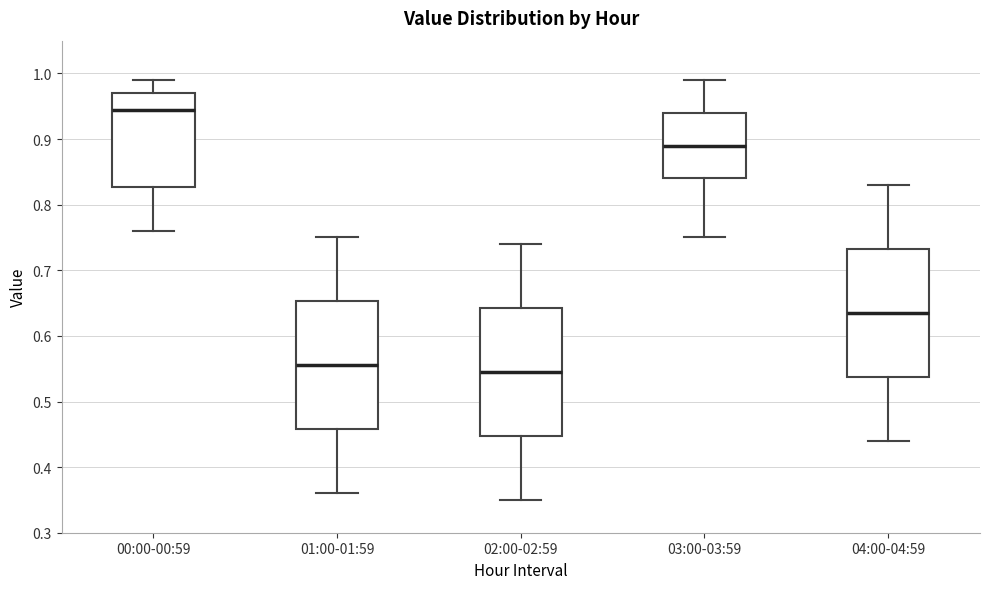

Which box's median line is the highest?

00:00-00:59